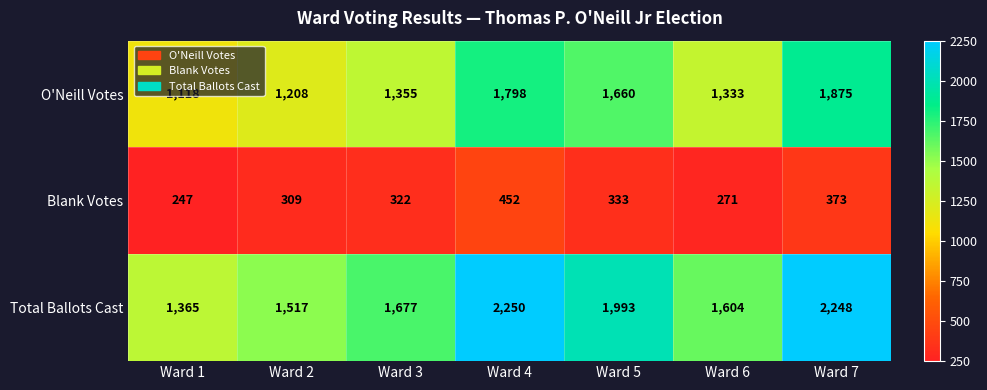

Rank the series at Ward 7 from lowest to highest value.

Blank Votes, O'Neill Votes, Total Ballots Cast